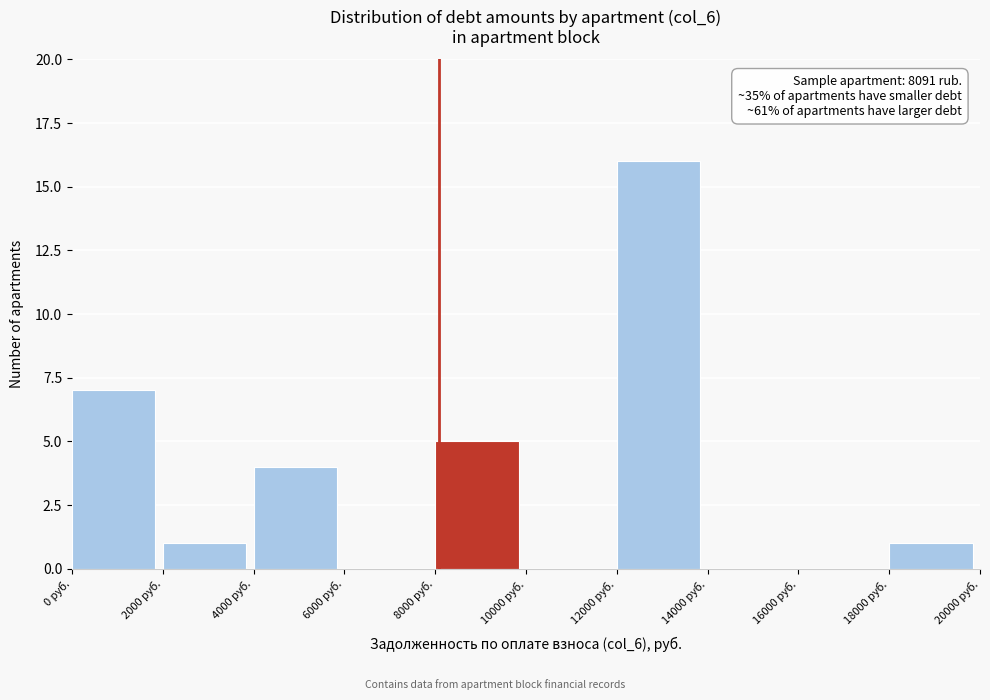

Which range on the x-axis has the tallest bar?

12000 to 14000